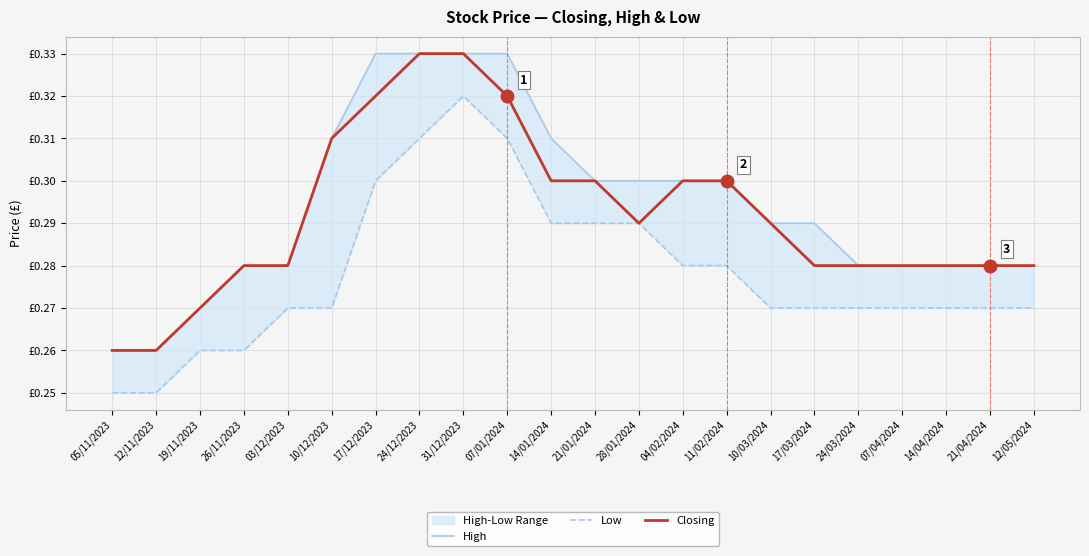

True or false: Closing and Low cross at least once.

False